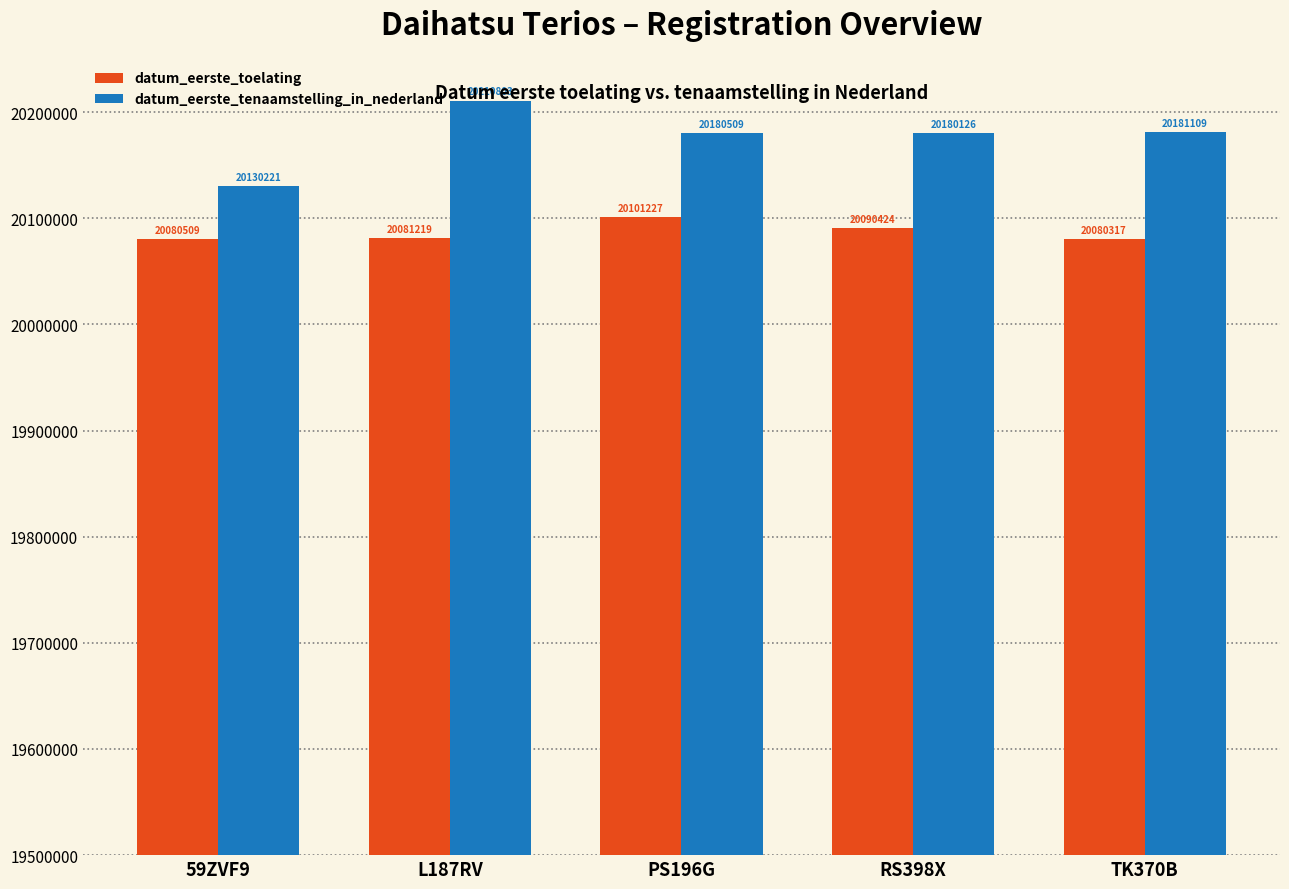

Between 59ZVF9 and RS398X, which series saw the biggest shift?

datum_eerste_tenaamstelling_in_nederland